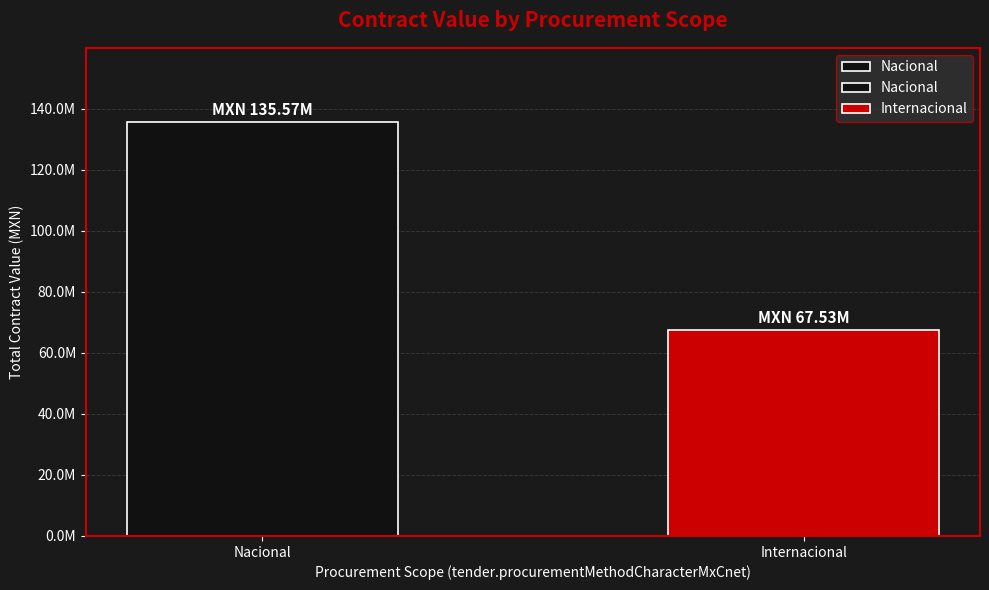

Reading left to right, list all the values displayed in this chart.

135566401.2	67531729.1